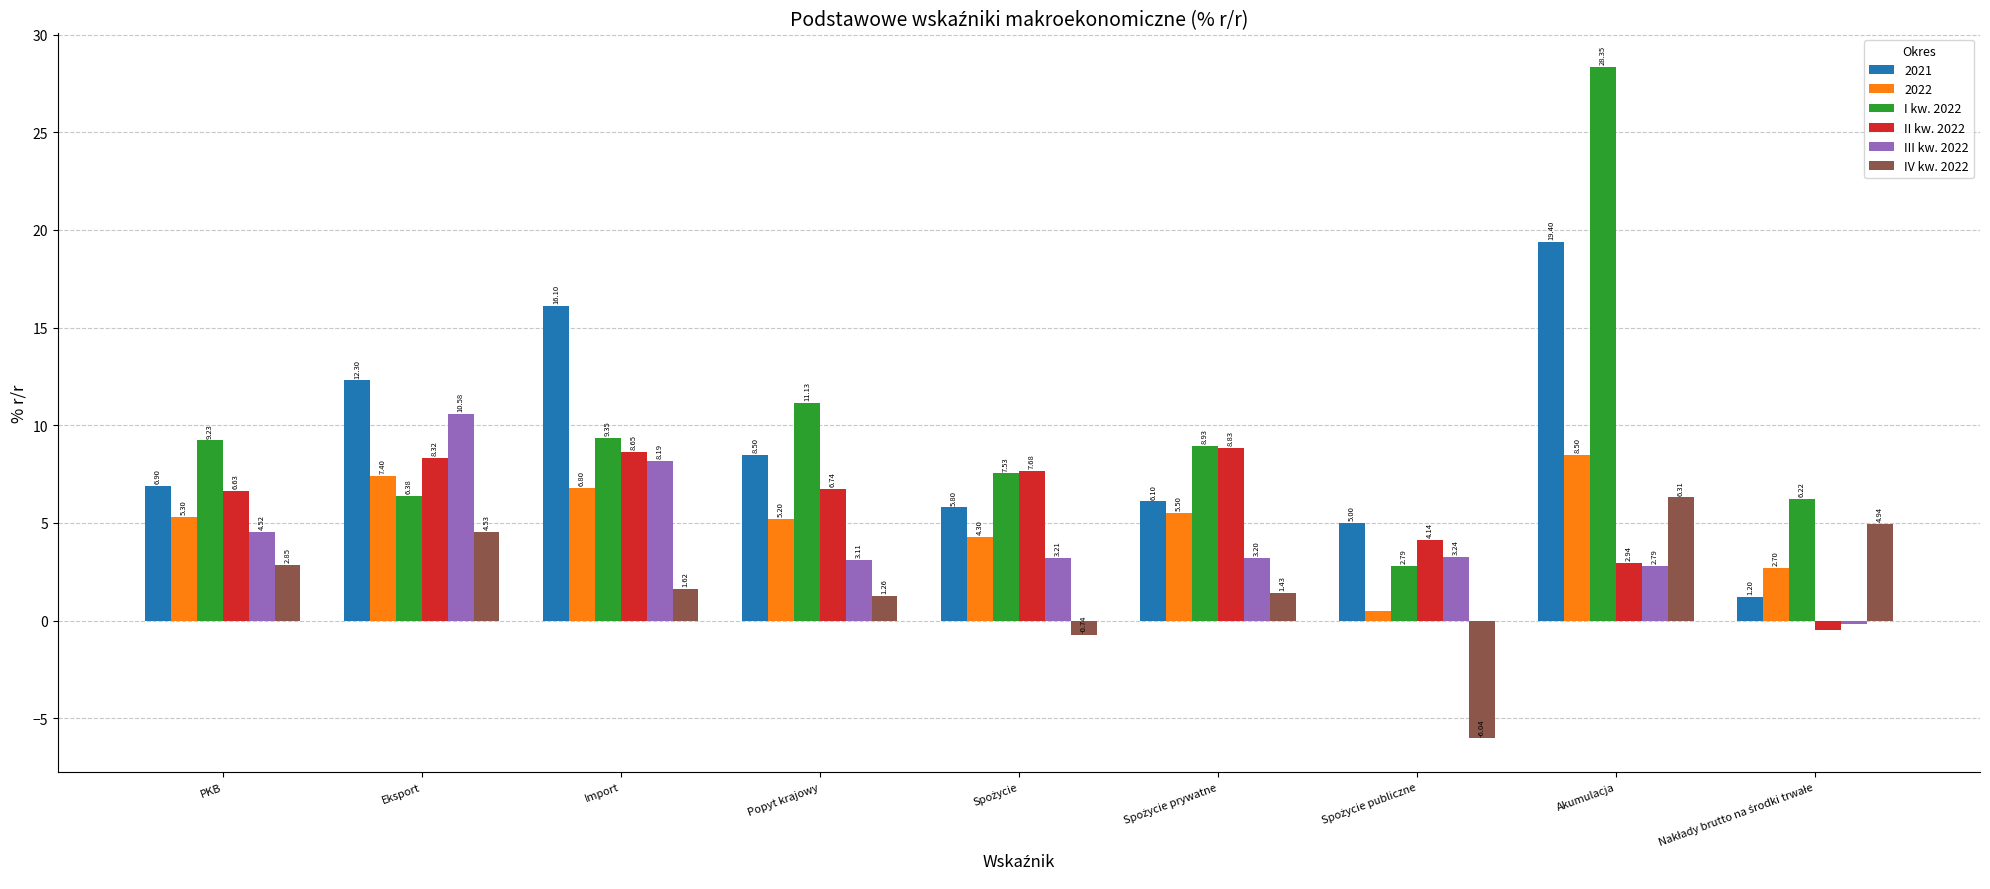

What is the value of the I kw. 2022 bar at the 7th from the left?

2.8